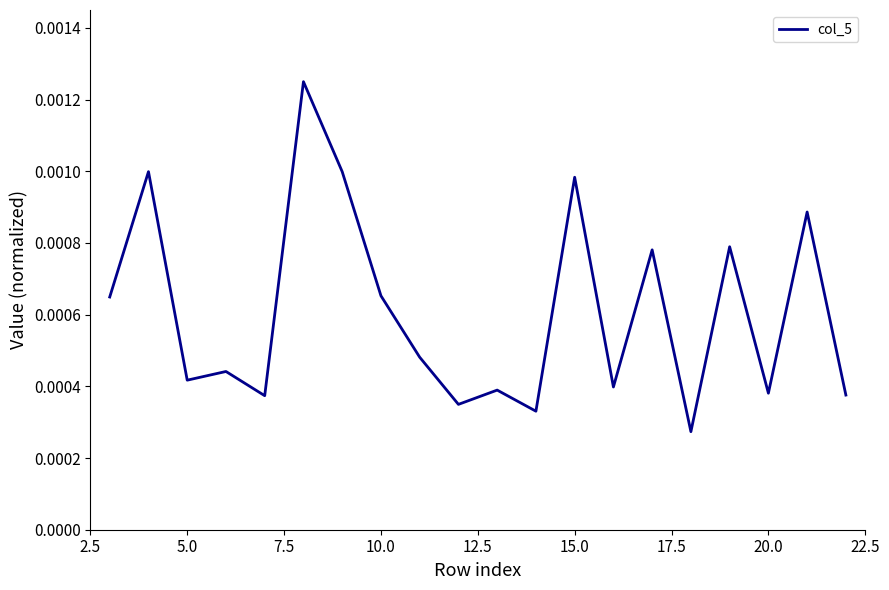

Is this an area chart (filled region under the line)?

No